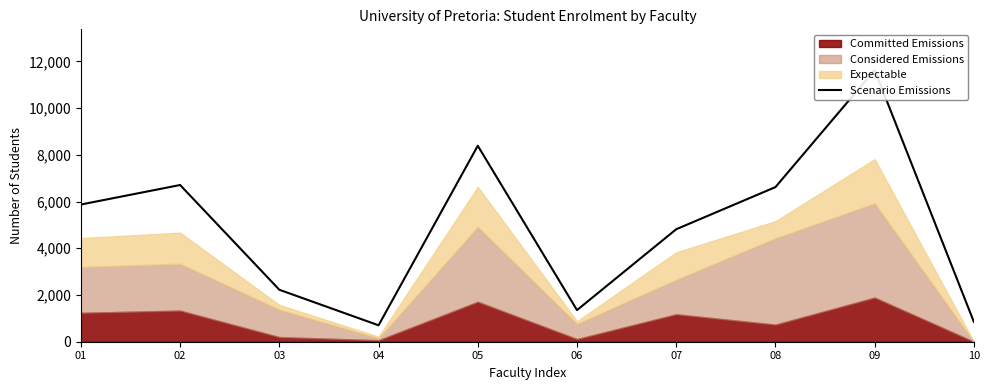

Rank the categories by value from highest to lowest.

09, 05, 02, 08, 01, 07, 03, 06, 10, 04